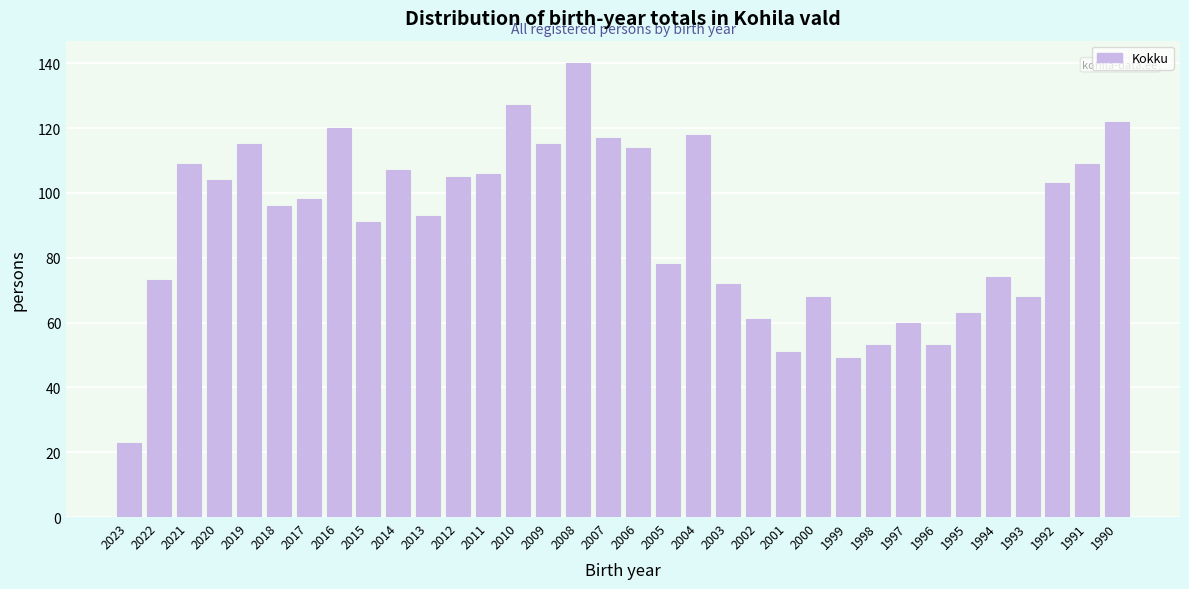

What is the approximate value at 1999, to the nearest 5?

50